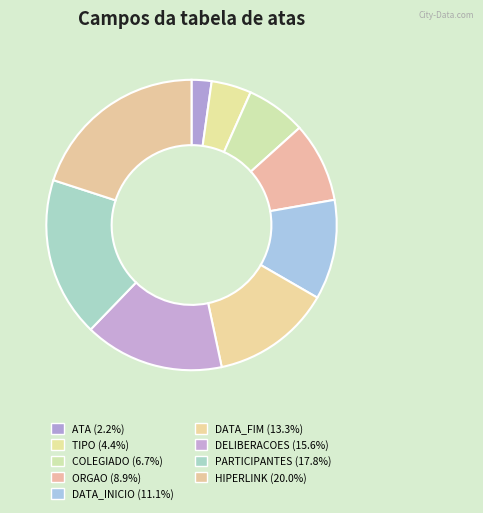

Which category has the biggest portion of the pie?

HIPERLINK